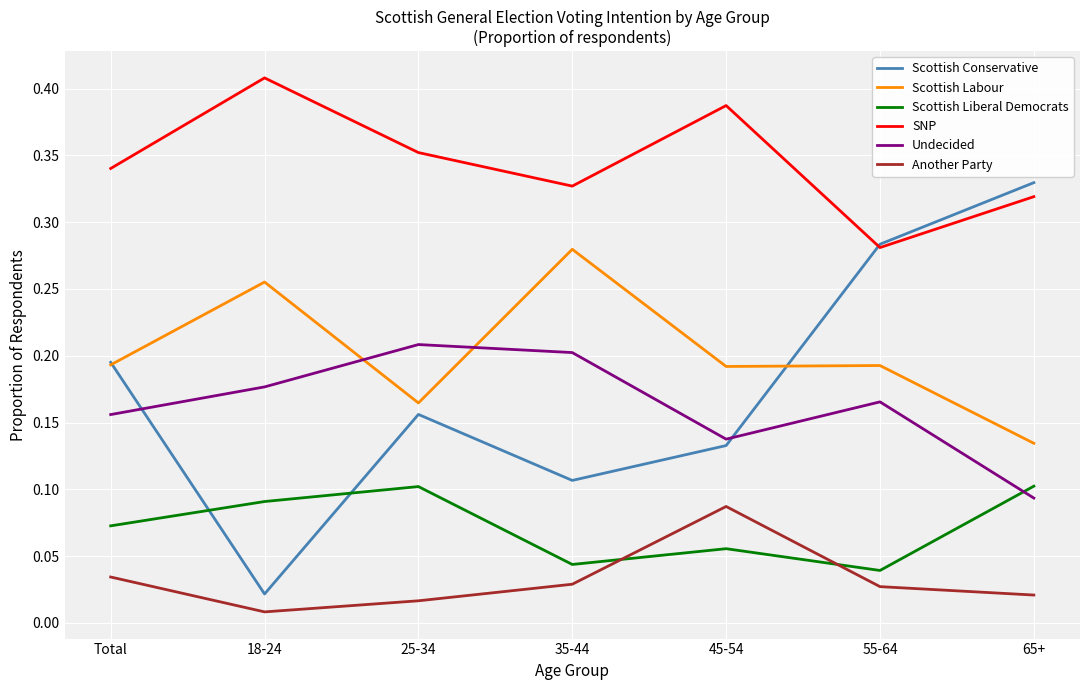

Does the chart display data point markers on the line(s)?

No